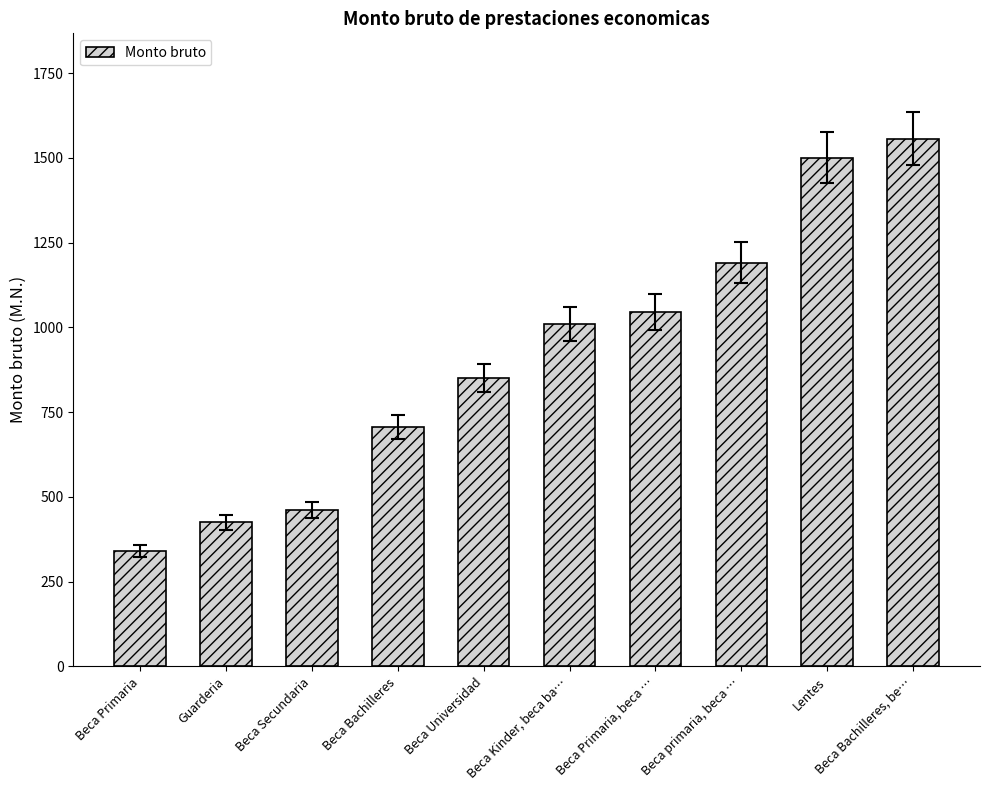

Which category has the lowest value across all series?

Beca Primaria